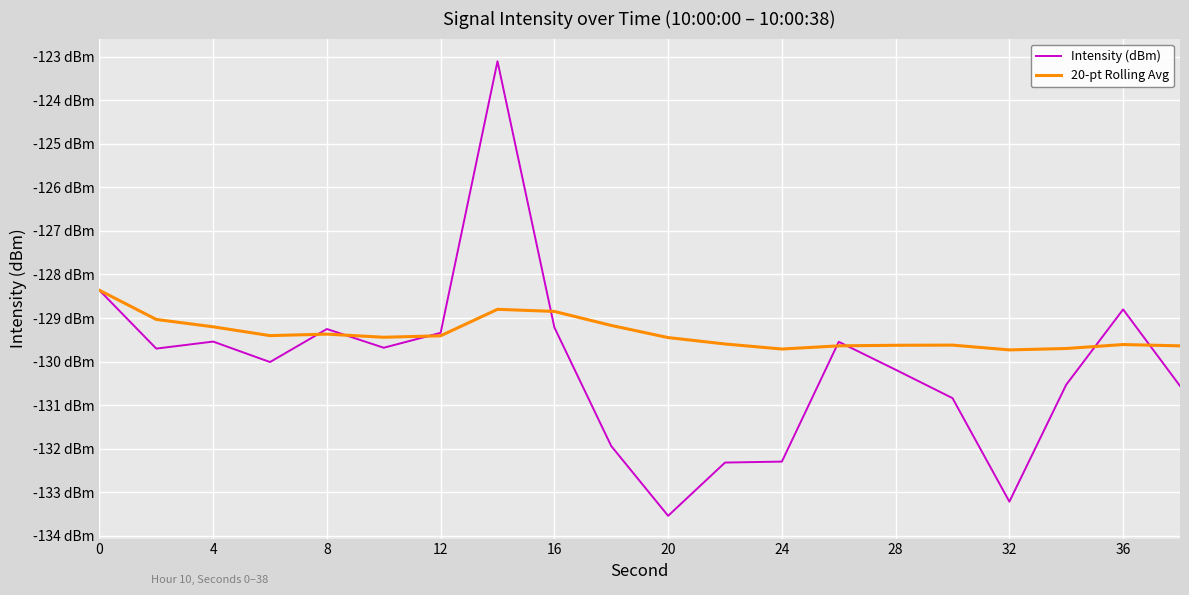

What is the smallest value displayed?

-133.5